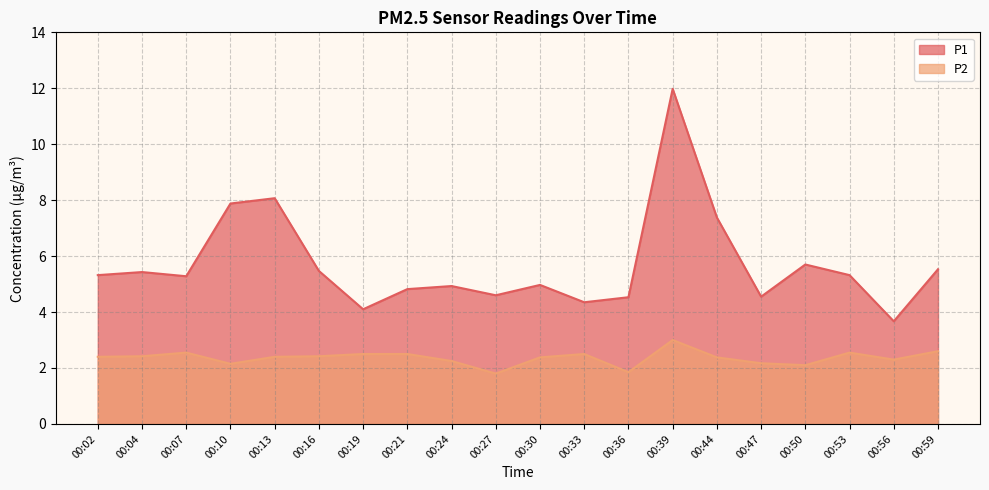

What is the sum of all P2 values?

47.2